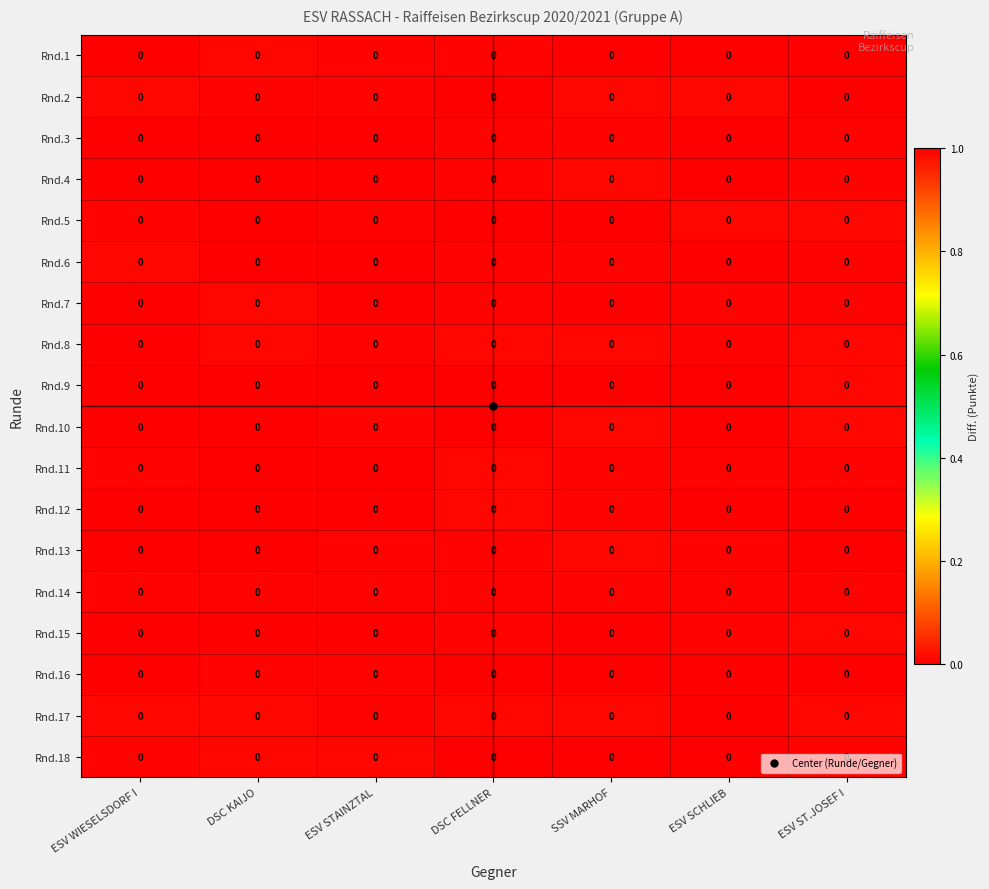

Is the value of Rnd.9 at ESV STAINZTAL greater than the value of Rnd.8 at DSC FELLNER?

No